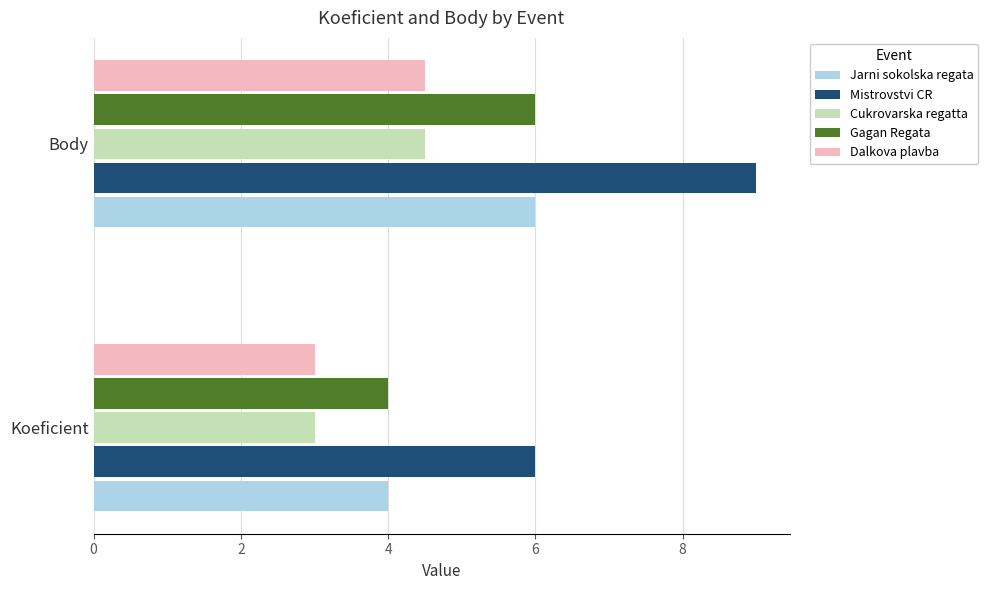

What is the sum of all Gagan Regata values?

10.0